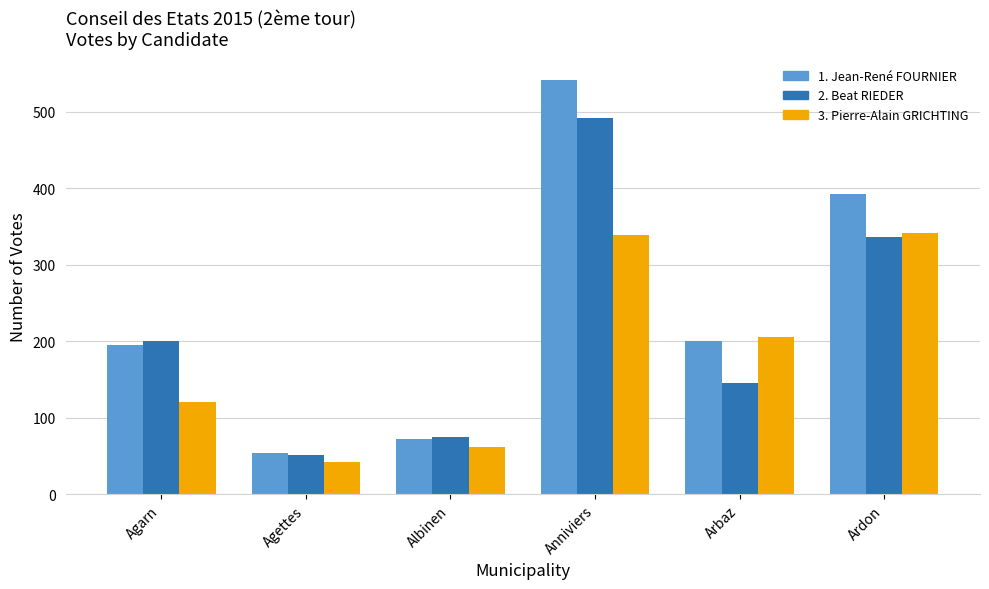

Rank the series by their average value, from lowest to highest.

3. Pierre-Alain GRICHTING, 2. Beat RIEDER, 1. Jean-René FOURNIER